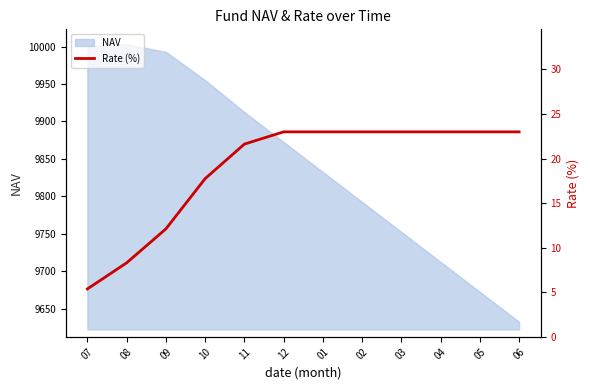

What is the lowest value of the NAV series?

9632.5